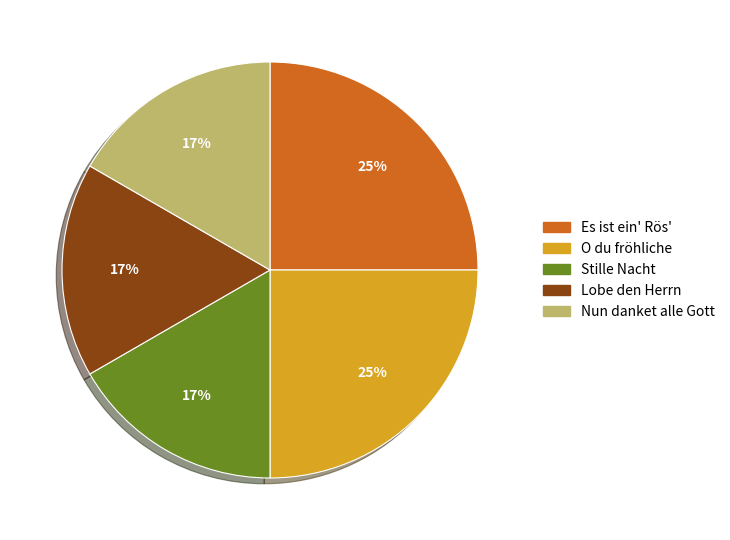

The Nun danket alle Gott slice represents 25% of the pie. True or false?

False